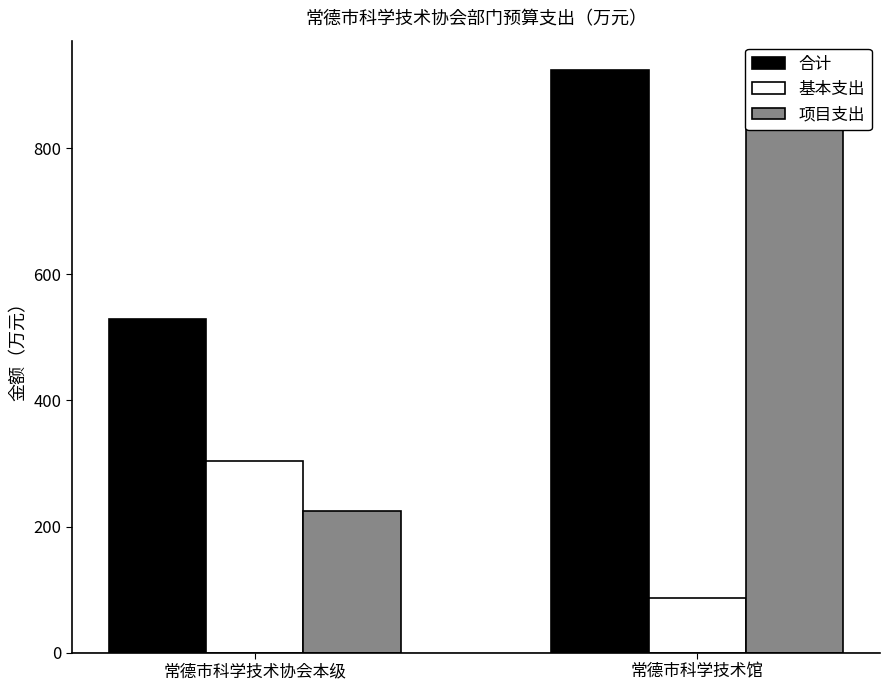

What is the total value across all series at 常德市科学技术馆?

1849.2